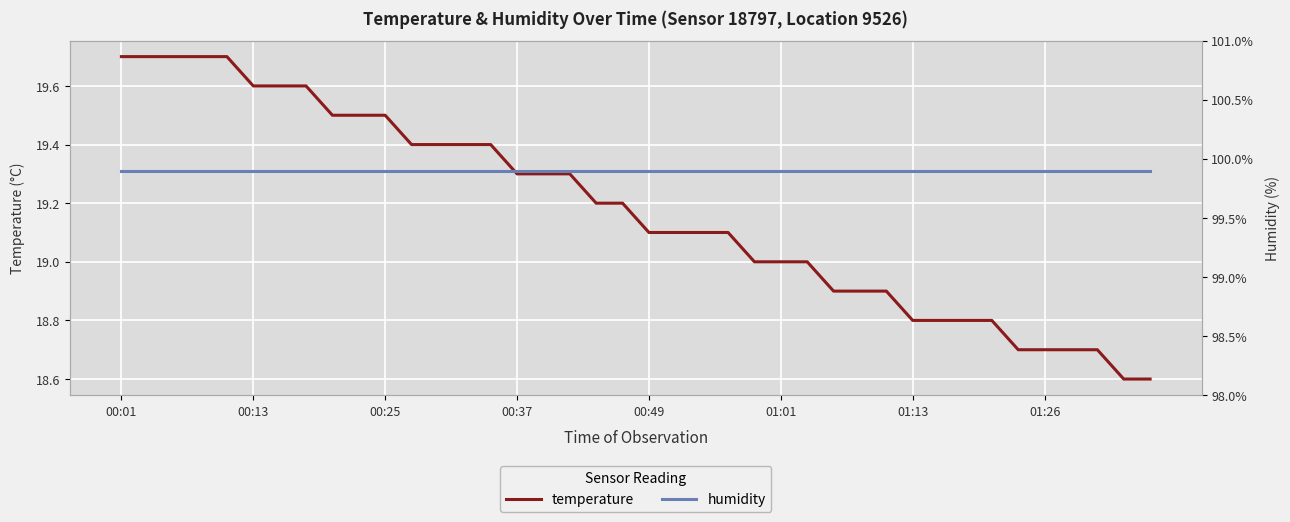

The value of humidity at 37 is 99.9. True or false?

True